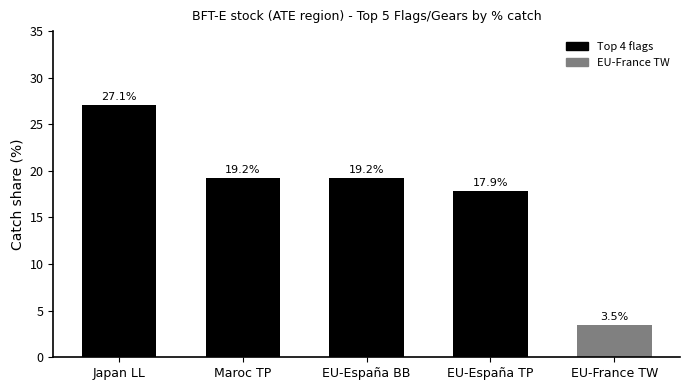

Where is the data nearest to the value 15?

EU-España TP